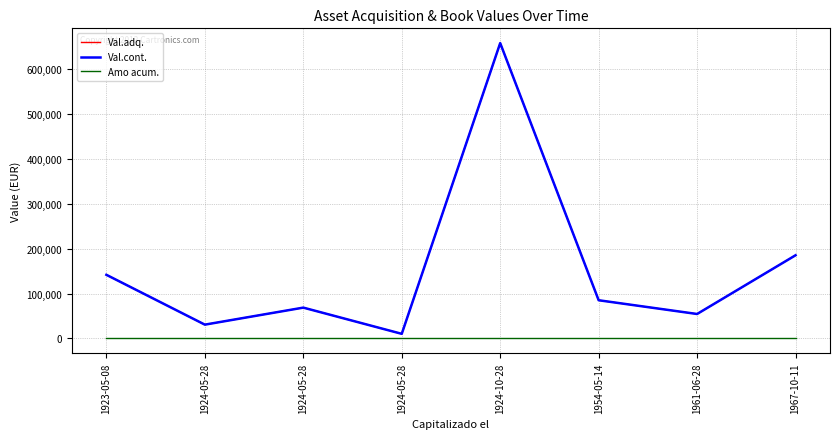

True or false: Val.cont. has more than 0 points higher than both neighbors.

True